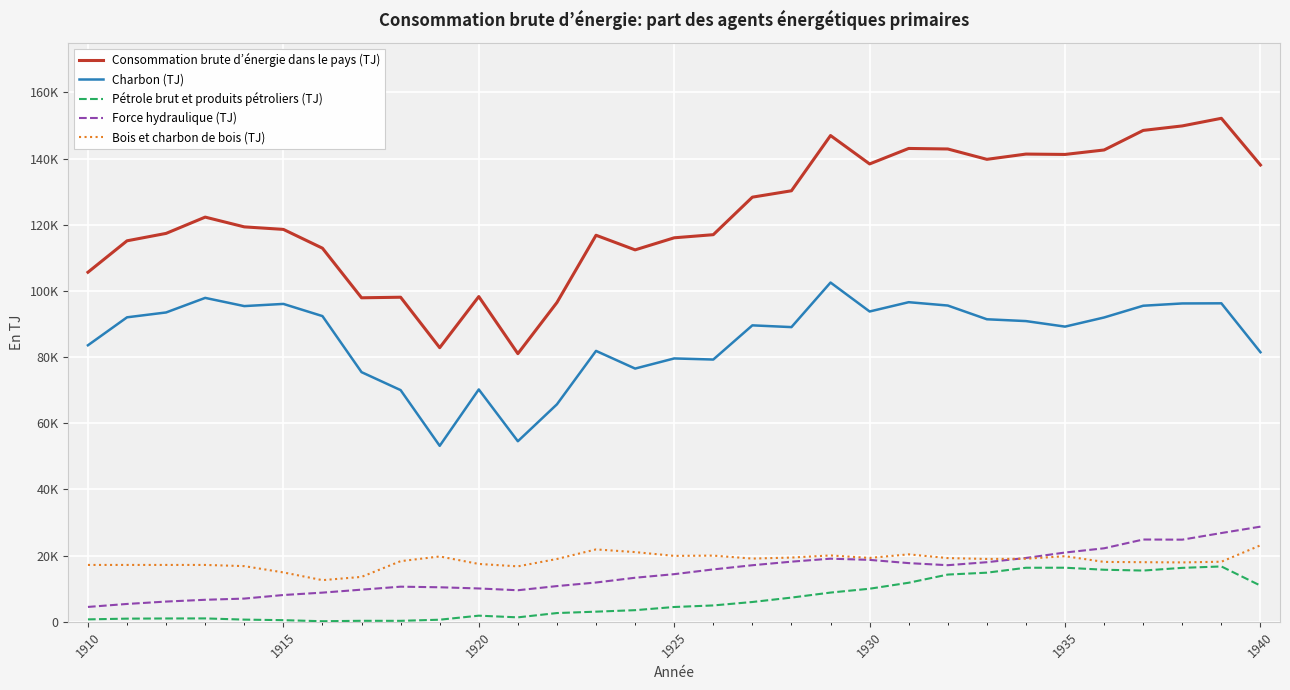

True or false: Charbon (TJ) has more than 2 interior local peaks.

True